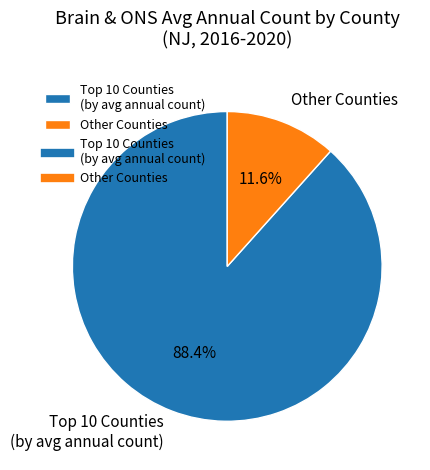

Which slice is the smallest?

Other Counties